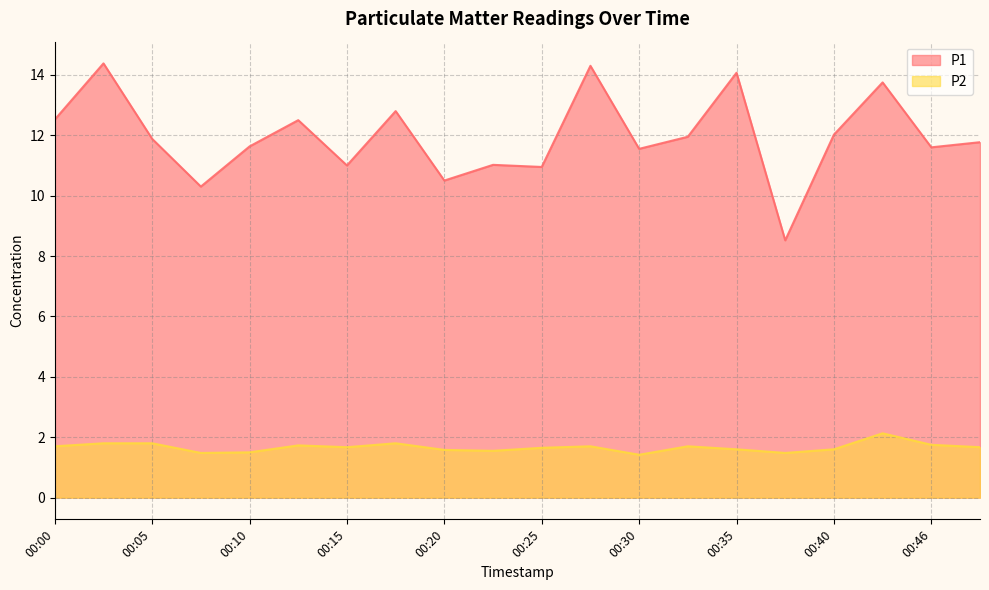

How many interior local peaks does the P1 series have?

7